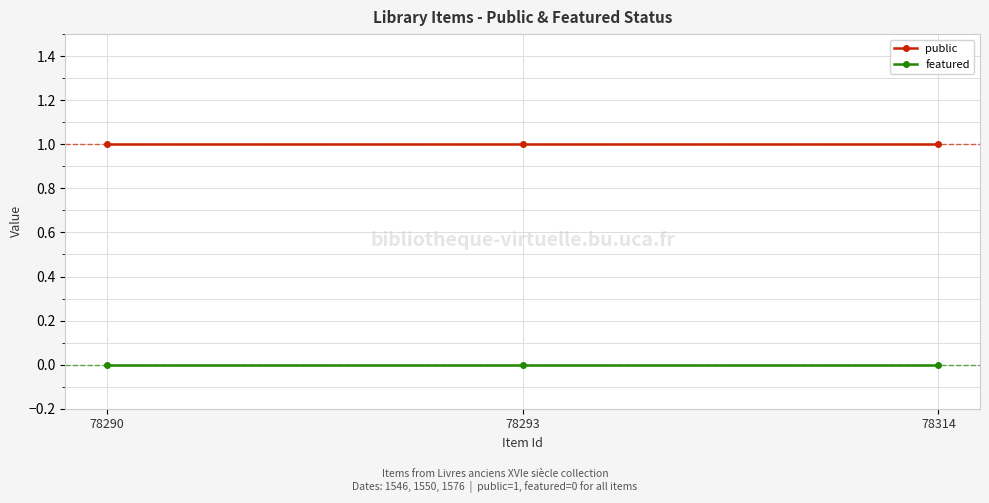

How many series are shown in this chart?

2